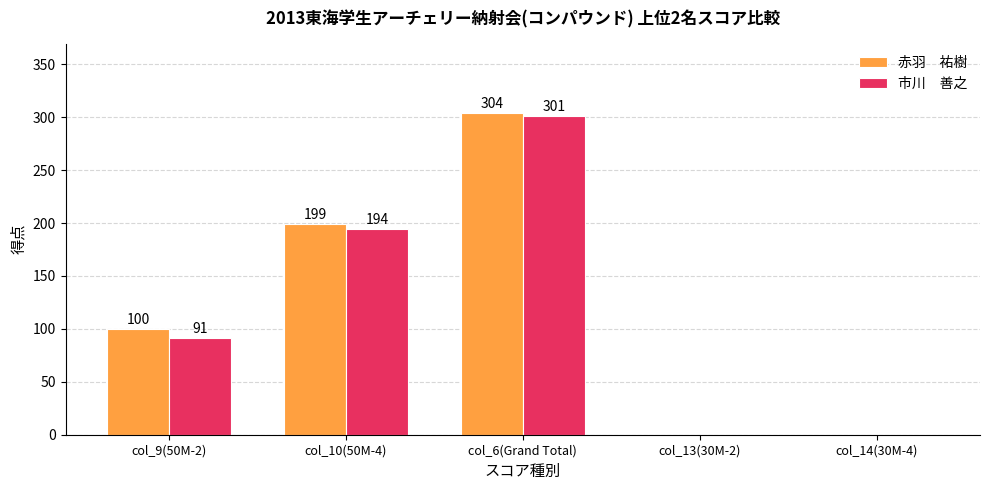

At which category does the chart reach its peak across all series?

col_6(Grand Total)